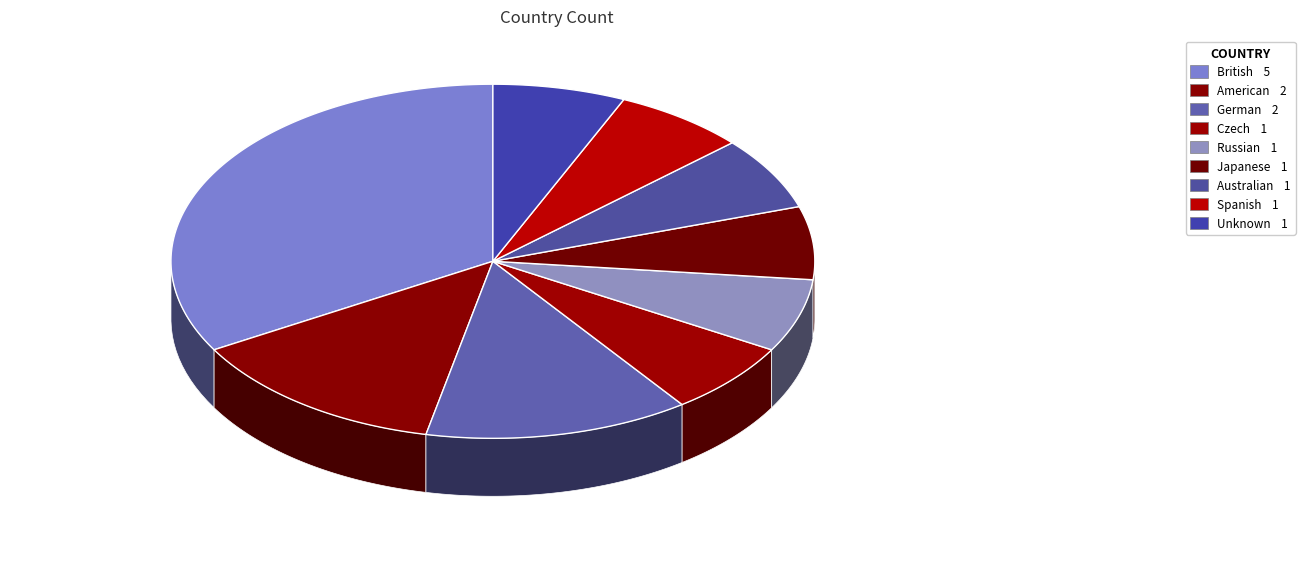

To the nearest percent, what is the difference between the largest and smallest slice percentages?

27%